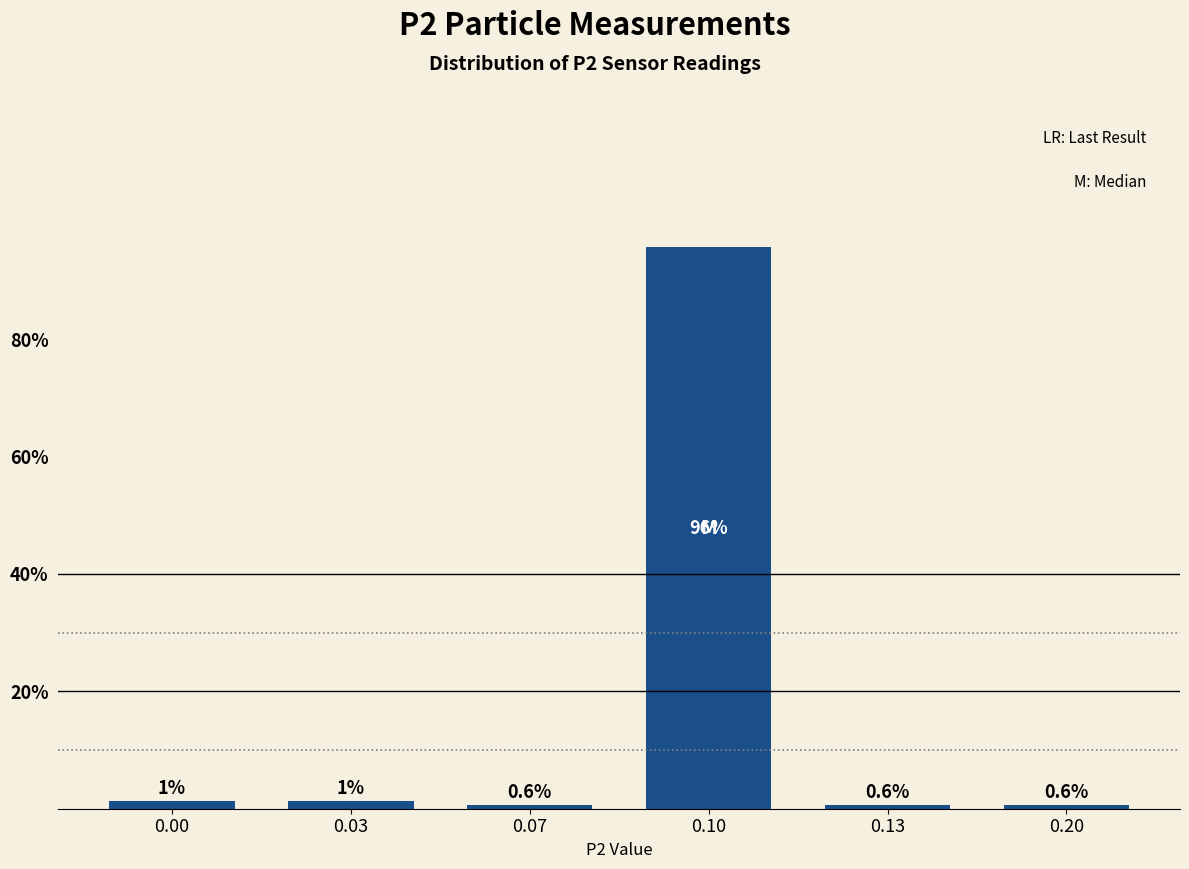

Which has a higher value, 0.03 or 0.10?

0.10